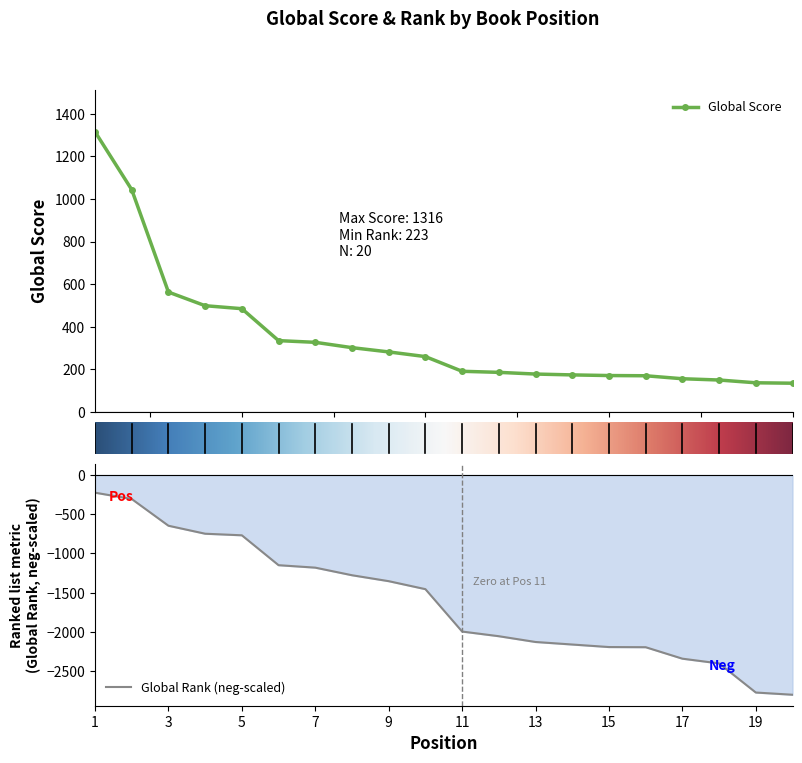

At which label does Global Score reach its minimum?

20